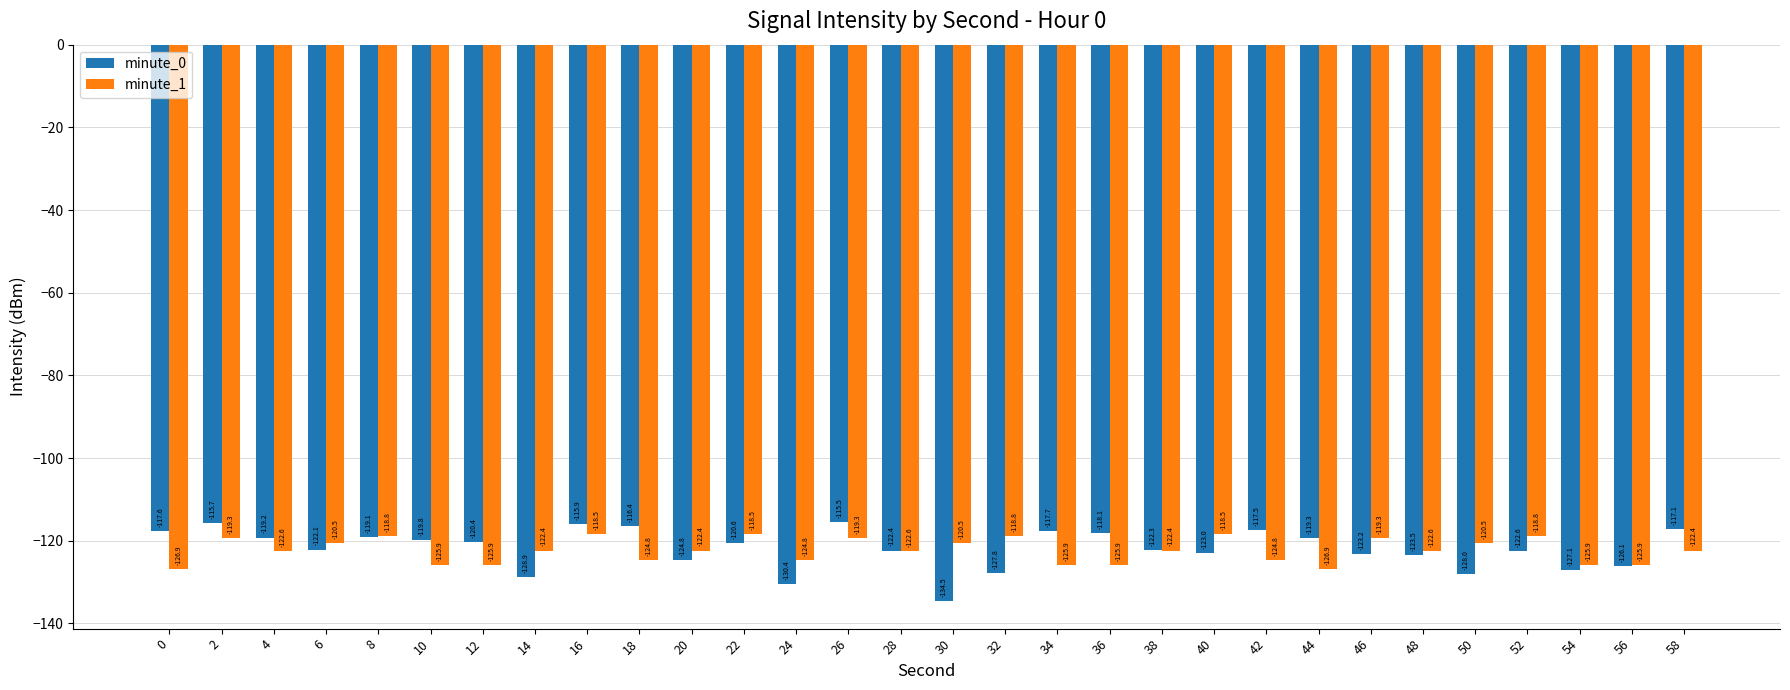

What value does the minute_1 series have at 24?

-124.8